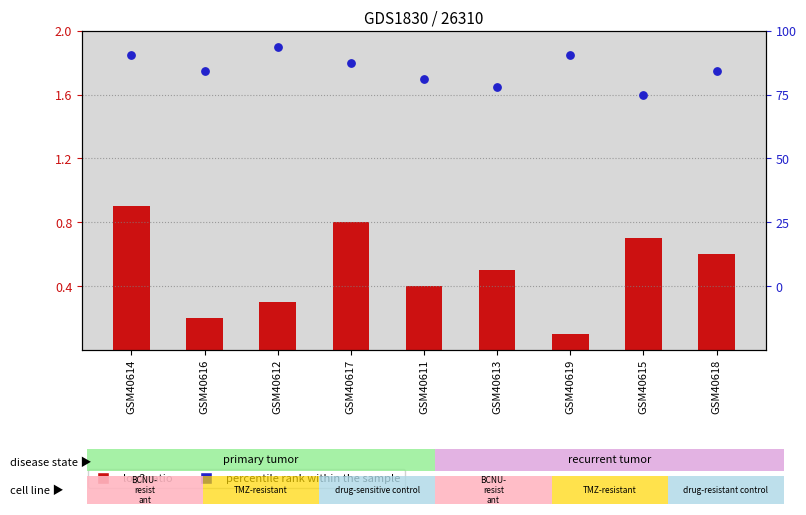

Which series reaches the minimum Y coordinate?

log2 ratio